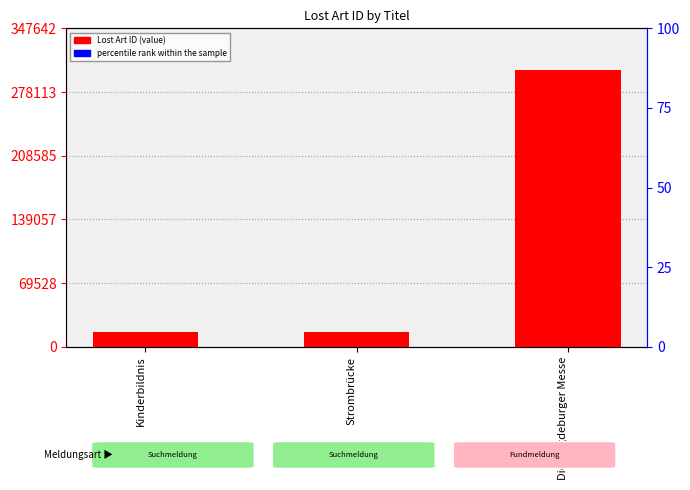

At which label is percentile rank within the sample closest to 0?

Kinderbildnis